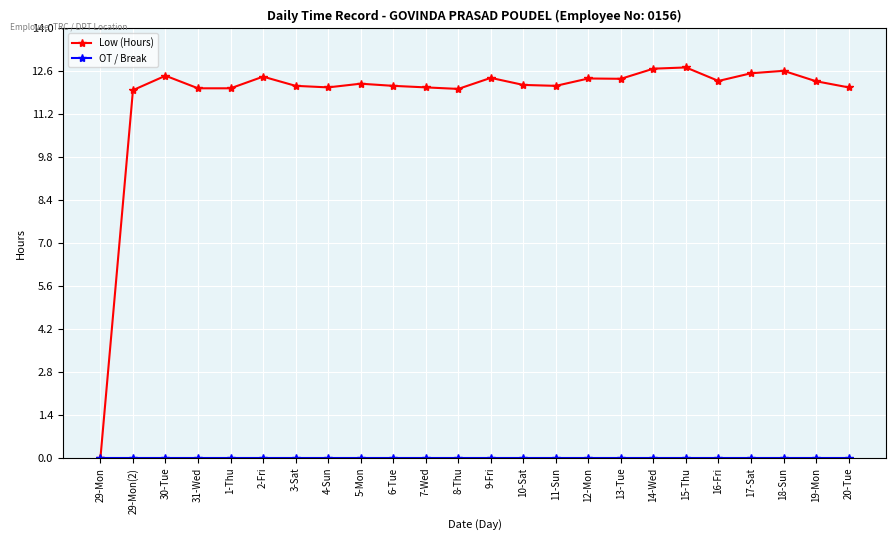

What position from the right is 29-Mon?

24